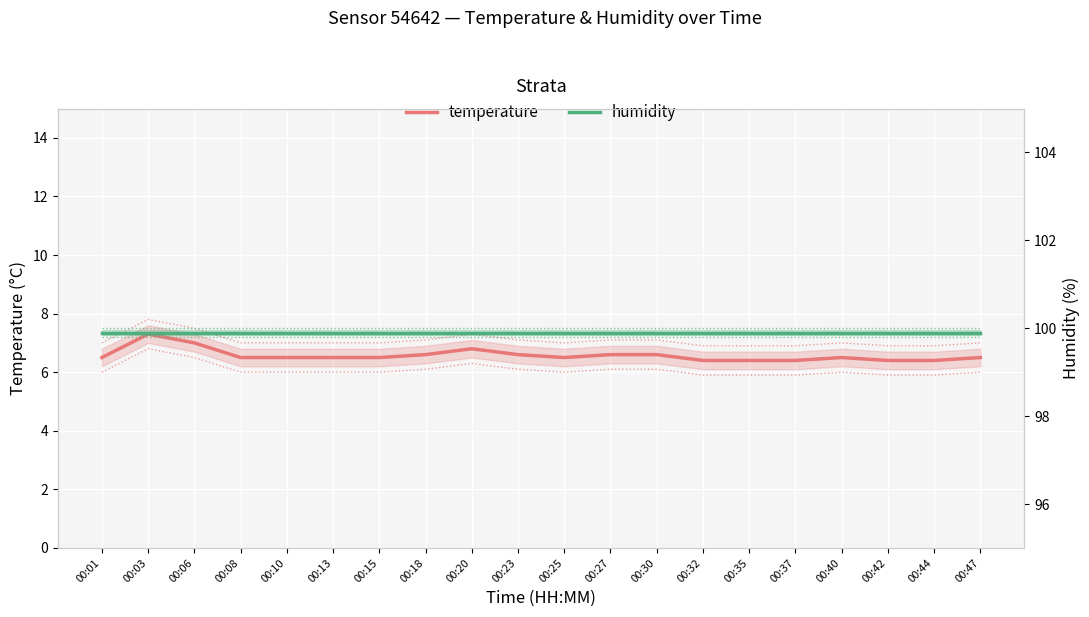

Is this an area chart (filled region under the line)?

No